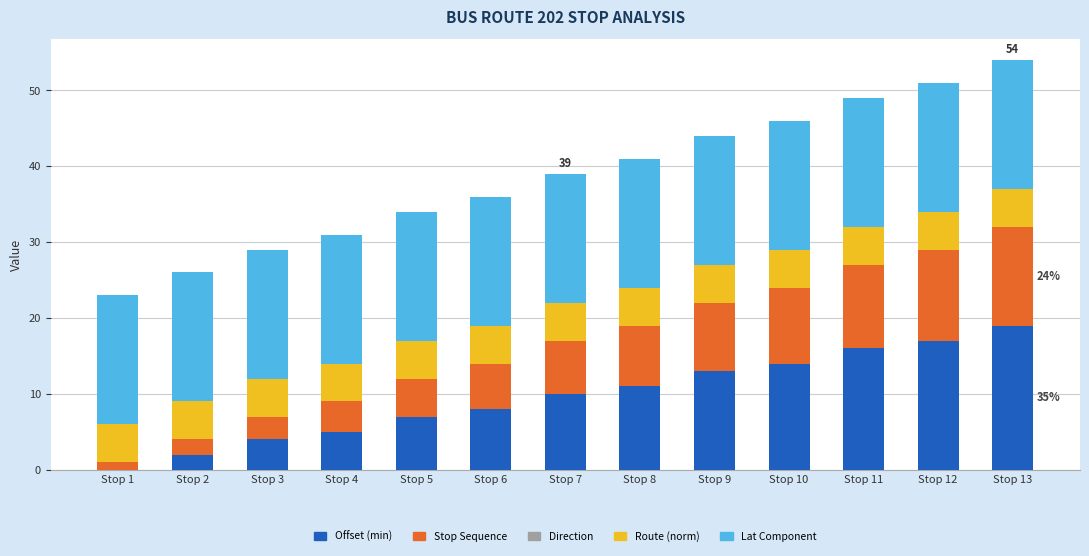

What is the sum of all Offset (min) values?

126